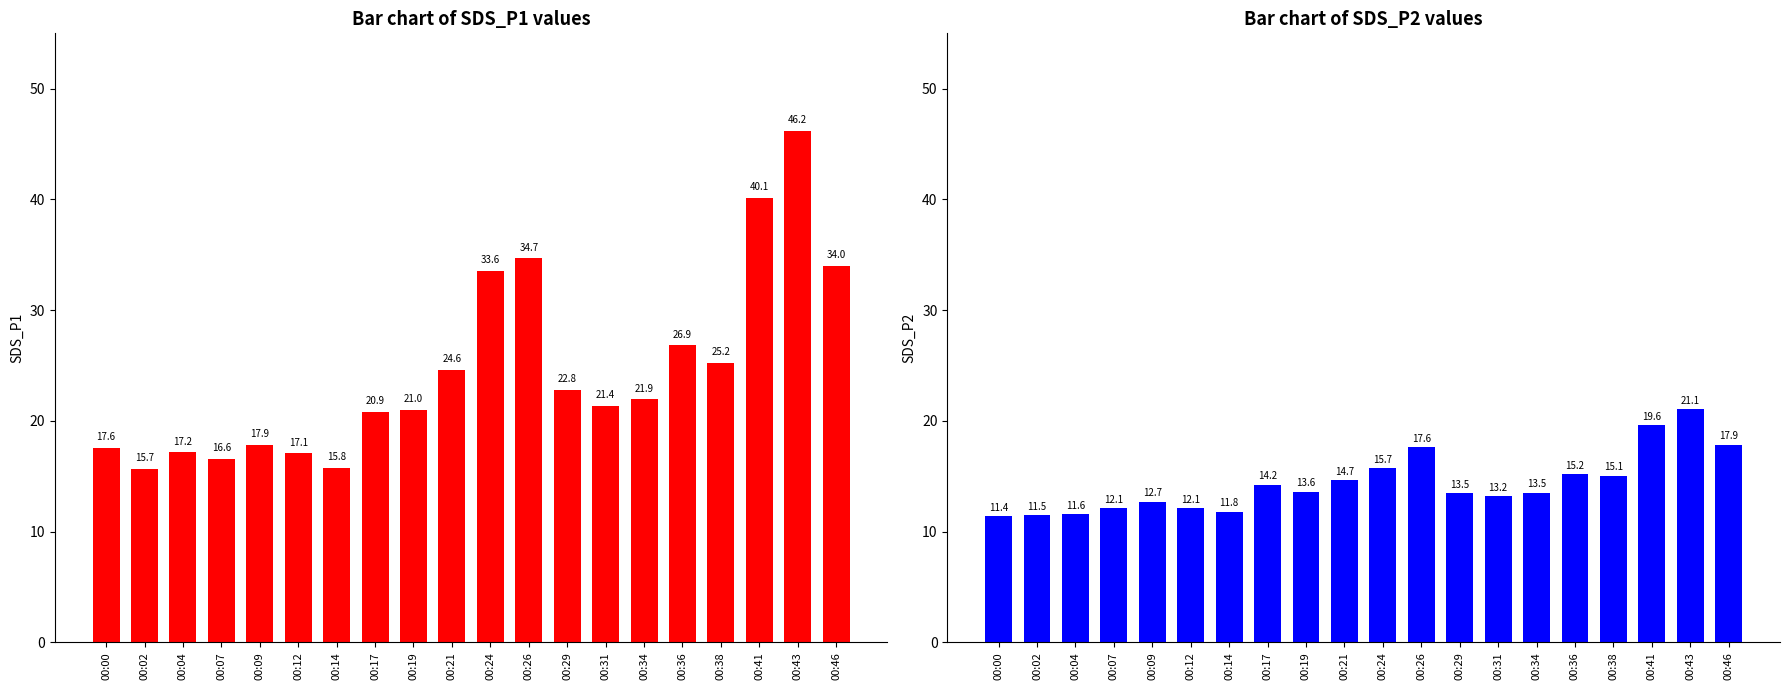

Which series has the widest spread of values?

SDS_P1